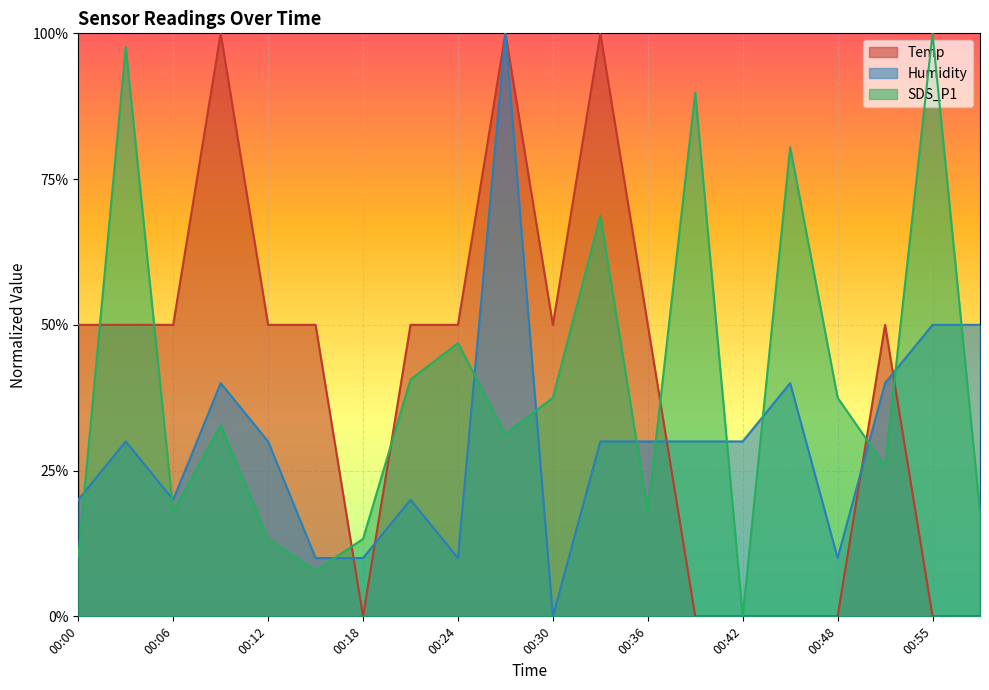

Where do Humidity and Temp first cross each other?

00:15 and 00:18